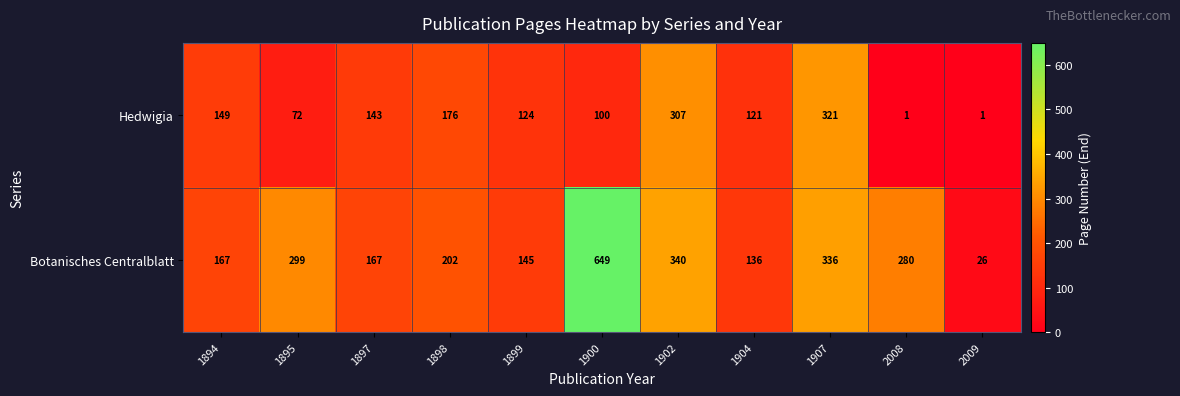

What is the highest value of the Botanisches Centralblatt series?

649